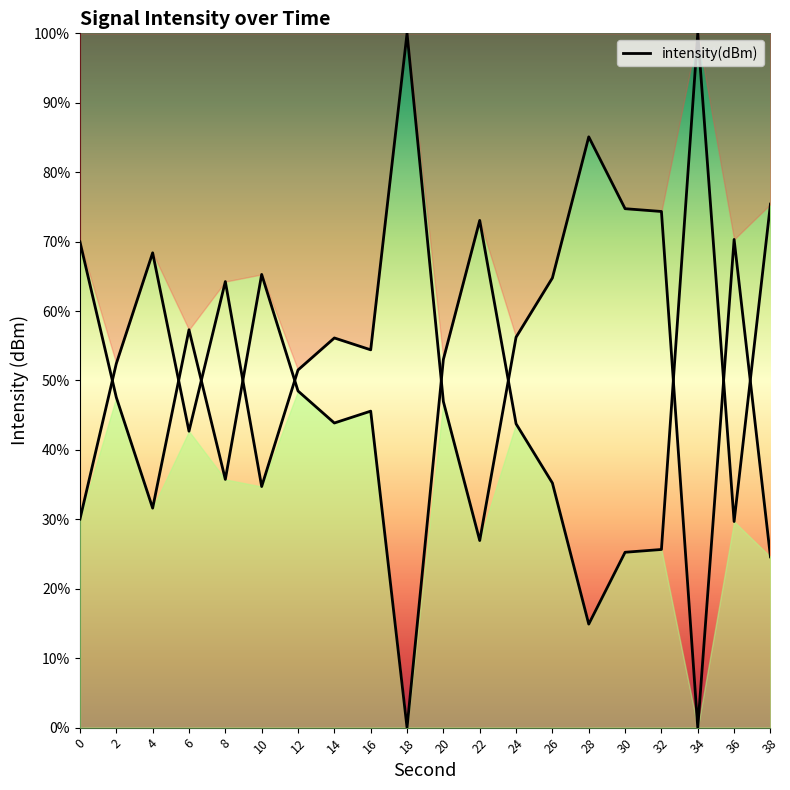

At which label is the value closest to 50?

12